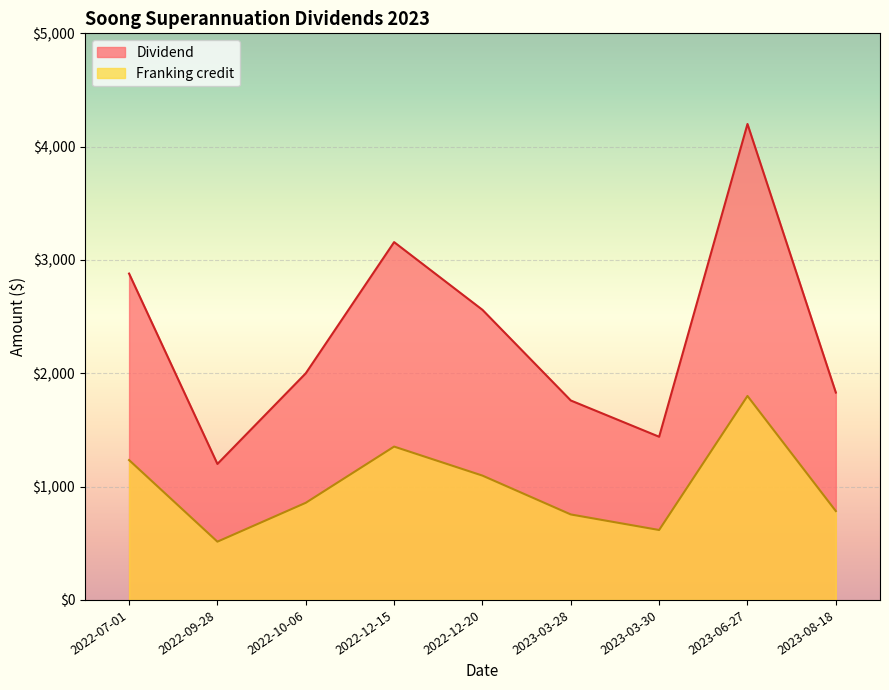

How many lines are shown in the chart?

2